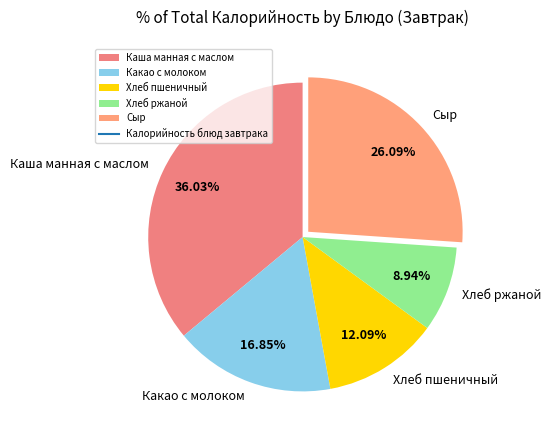

The Каша манная с маслом slice represents 36% of the pie. True or false?

True